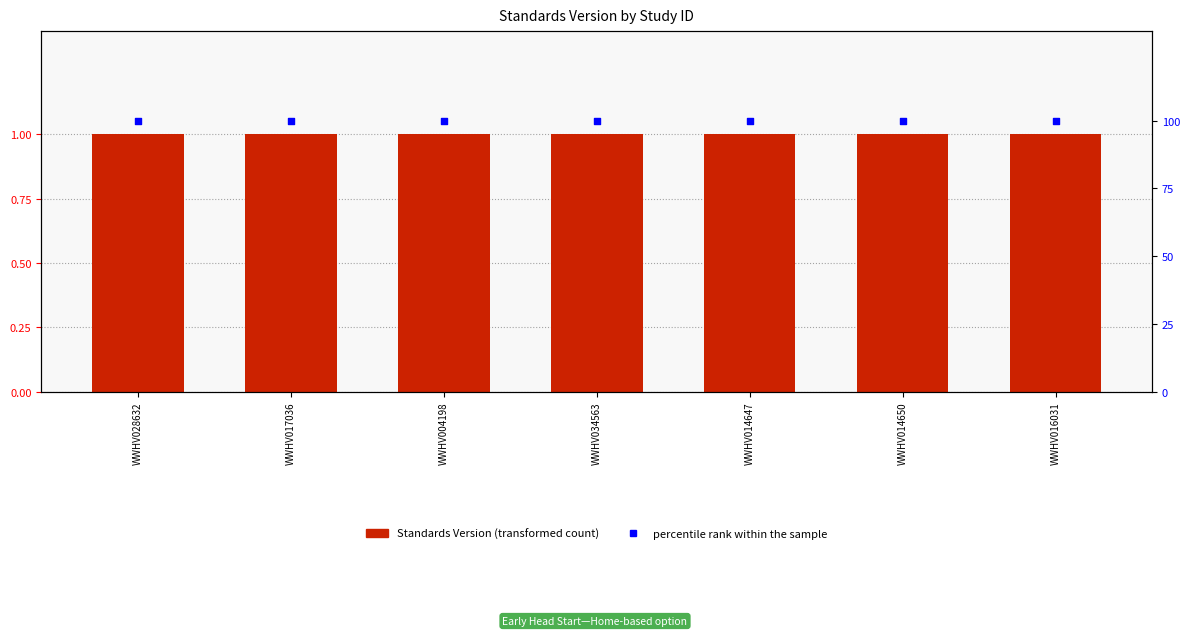

At which category is the sum across all series the highest?

WWHV028632